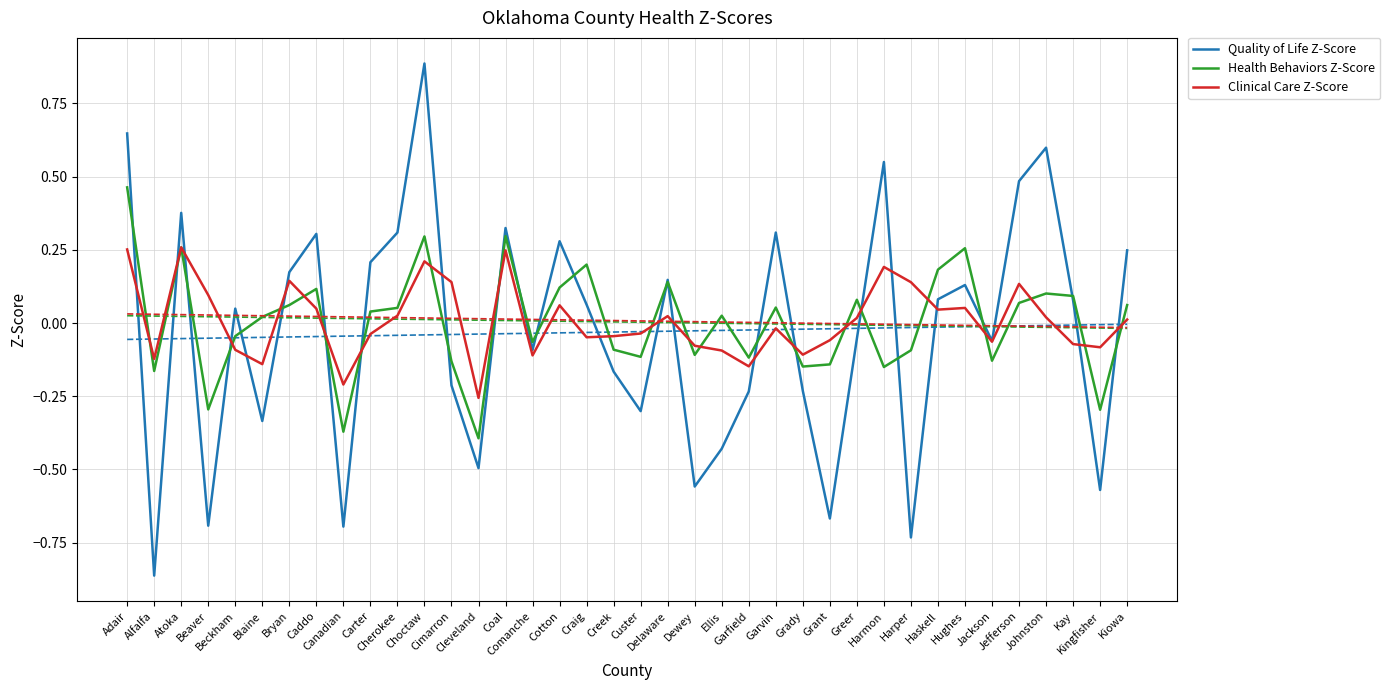

How many interior local valleys does the Clinical Care Z-Score series have?

11